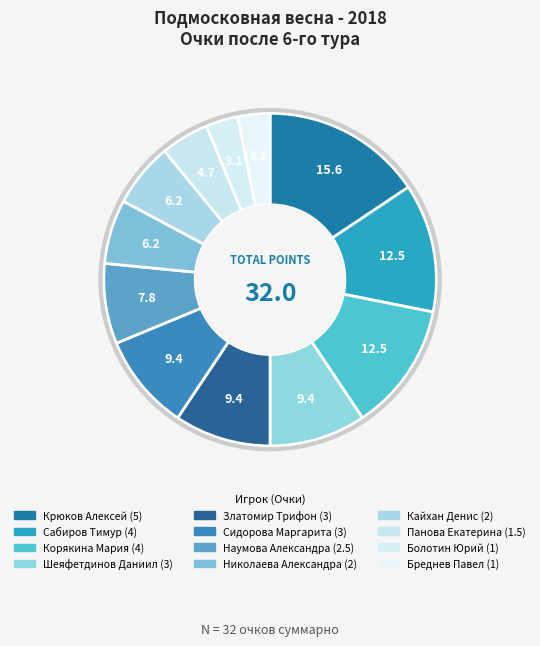

Rank the categories by value from lowest to highest.

Болотин Юрий, Бреднев Павел, Панова Екатерина, Николаева Александра, Кайхан Денис, Наумова Александра, Шеяфетдинов Даниил, Златомир Трифон, Сидорова Маргарита, Сабиров Тимур, Корякина Мария, Крюков Алексей